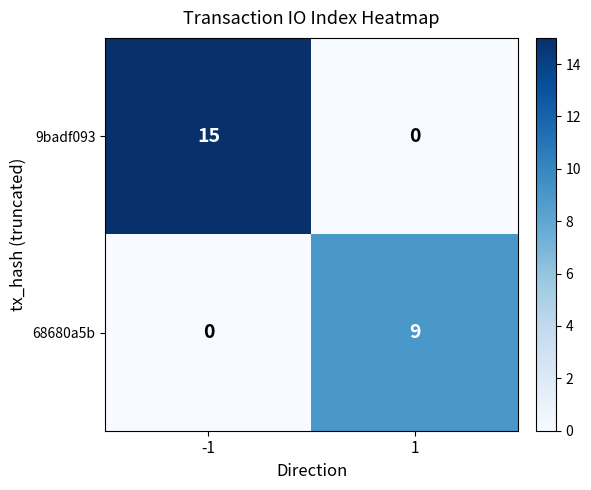

Read the 68680a5b value at 1.

9